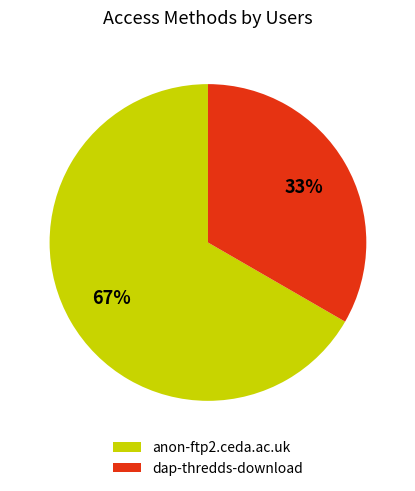

To the nearest percent, what percentage of the pie is anon-ftp2.ceda.ac.uk?

67%